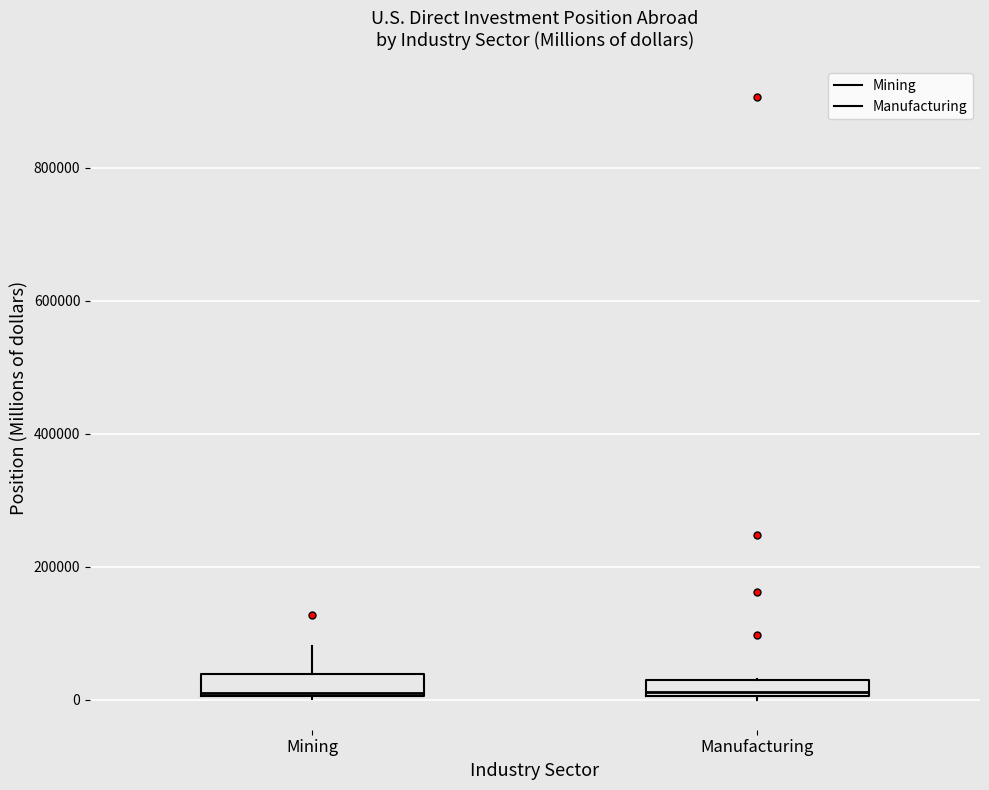

Where does the median line of the box for Manufacturing sit on the y-axis? The values are not printed on the chart, so give them approximately, as read against the axis.

20000